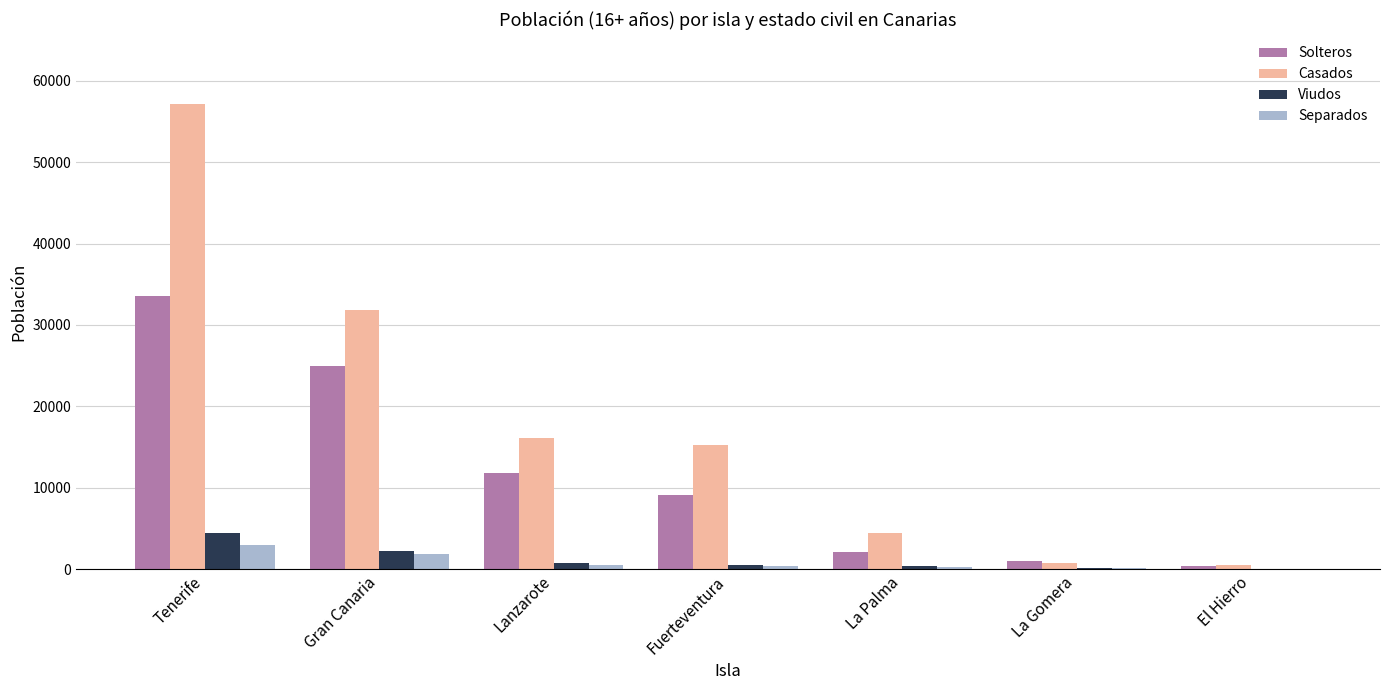

Are the bars grouped side by side (vs. stacked)?

Yes